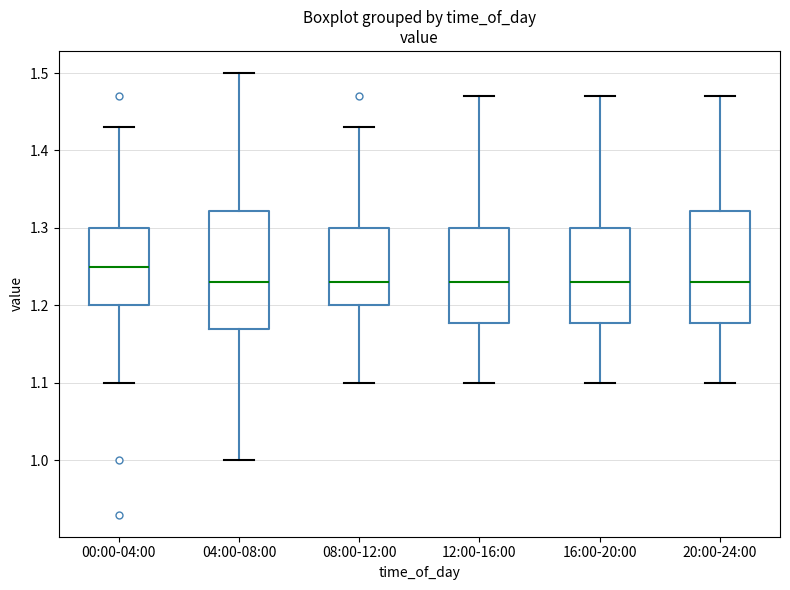

Reading left to right, read every box against the y-axis: the position of its median line, the range the box covers, and the ends of its whiskers. The values are not printed on the chart, so give them approximately, as read against the axis.

00:00-04:00: median 1.25, box 1.20 to 1.30, whiskers 1.10 to 1.43
04:00-08:00: median 1.23, box 1.17 to 1.32, whiskers 1.00 to 1.50
08:00-12:00: median 1.23, box 1.20 to 1.30, whiskers 1.10 to 1.43
12:00-16:00: median 1.23, box 1.18 to 1.30, whiskers 1.10 to 1.47
16:00-20:00: median 1.23, box 1.18 to 1.30, whiskers 1.10 to 1.47
20:00-24:00: median 1.23, box 1.18 to 1.32, whiskers 1.10 to 1.47